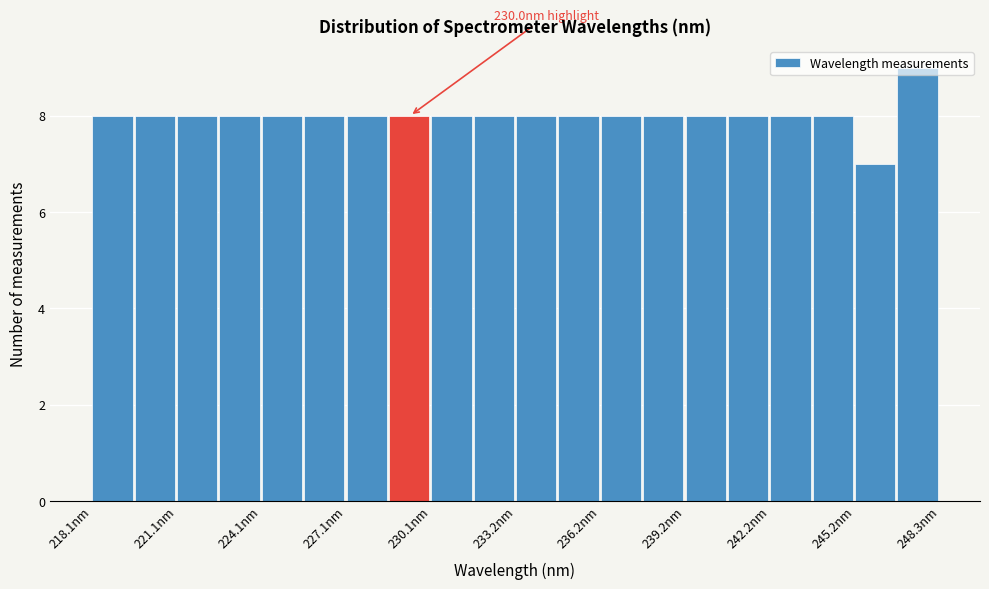

Around what value on the x-axis is the tallest bar? Give the approximate position of its centre, as read against the axis.

247.5